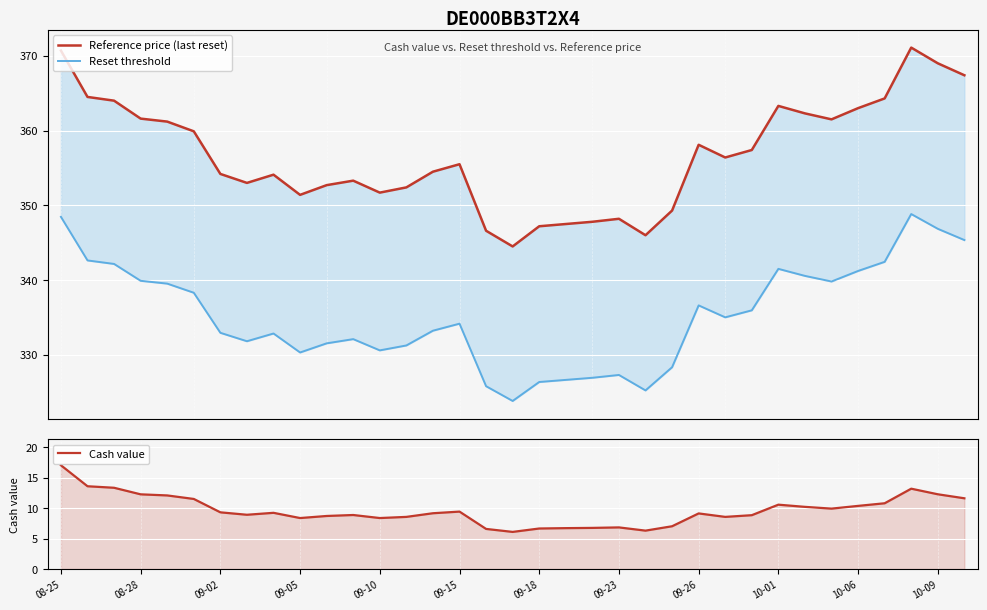

What is the spread (max minus min) of values at 26?

348.6